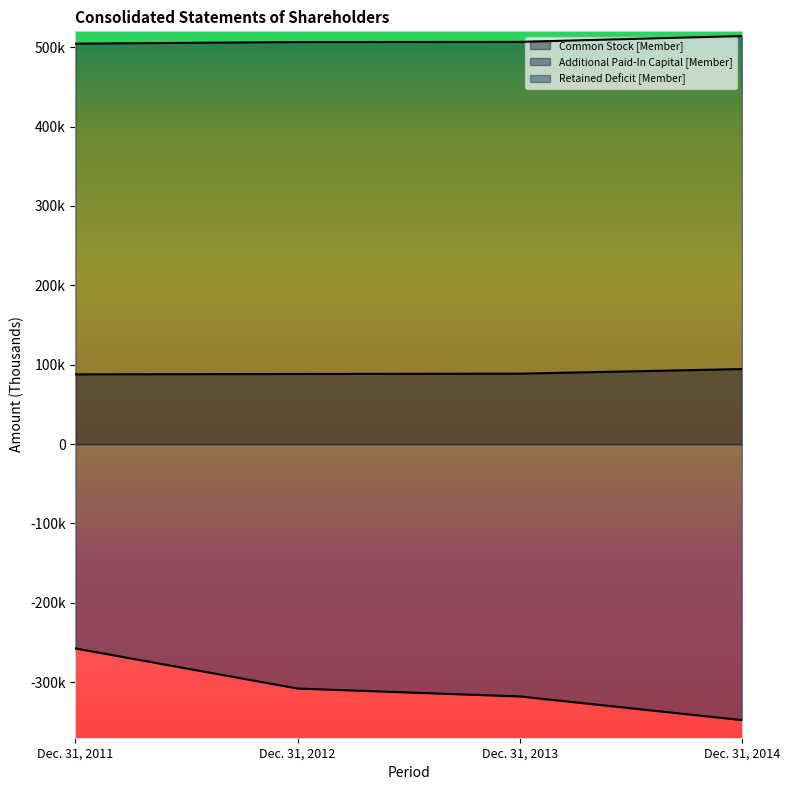

What is the value of the Retained Deficit [Member] point at the 2nd from the left?

-308011